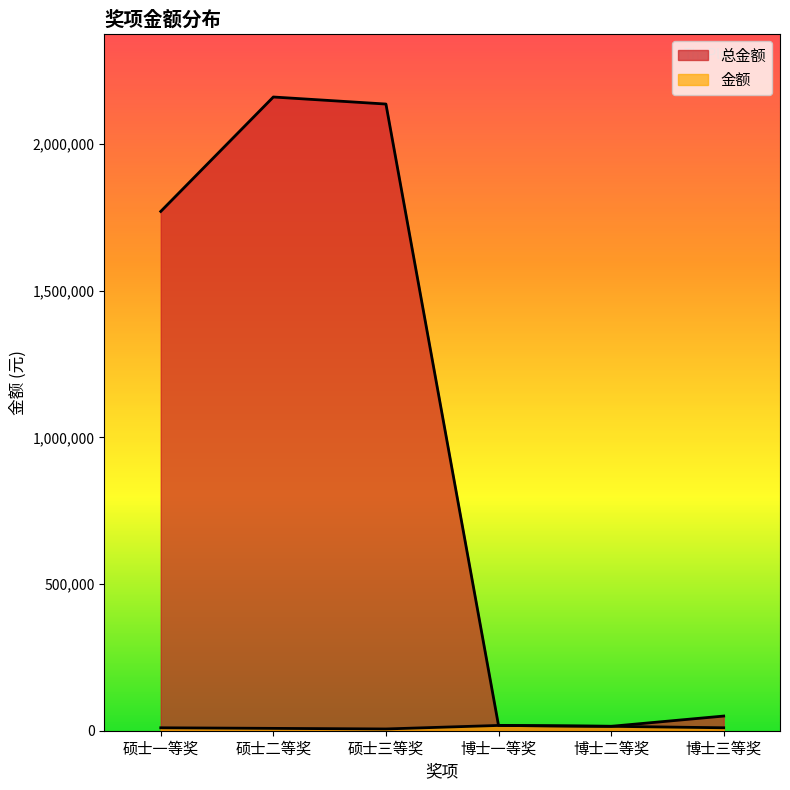

Which has a higher value, 硕士二等奖 or 博士二等奖?

硕士二等奖